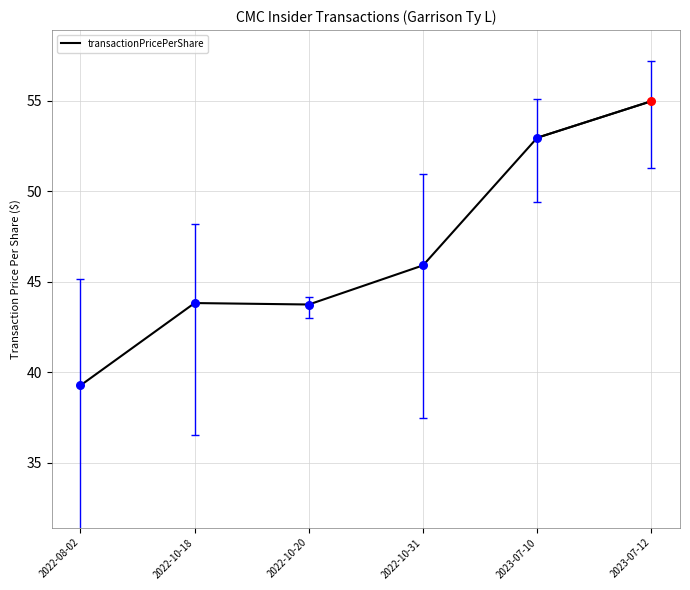

What is the change in value from 2022-10-20 to 2022-10-31?

+2.2